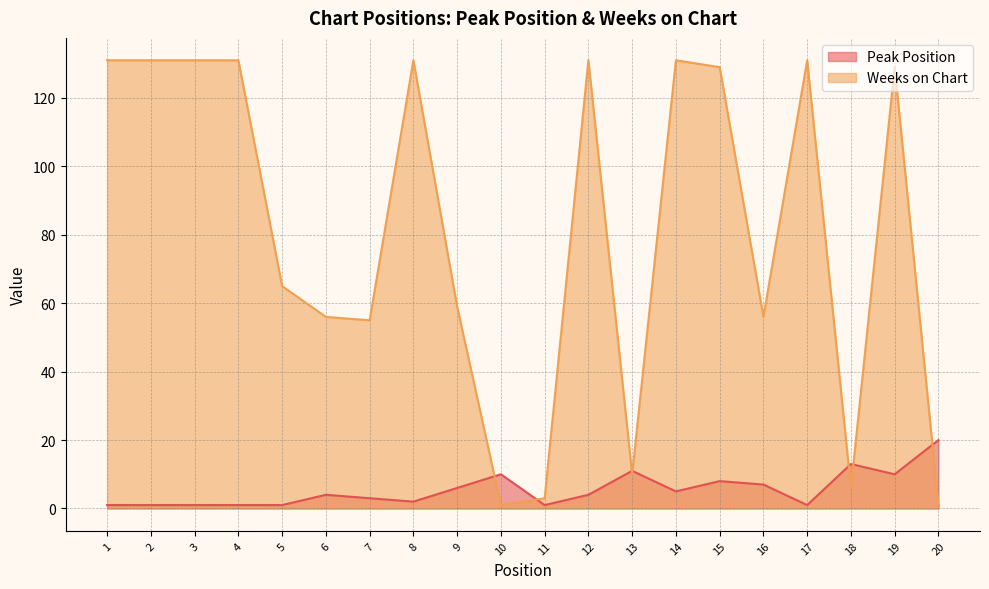

What is the value of the Peak Position point at the 4th from the left?

1